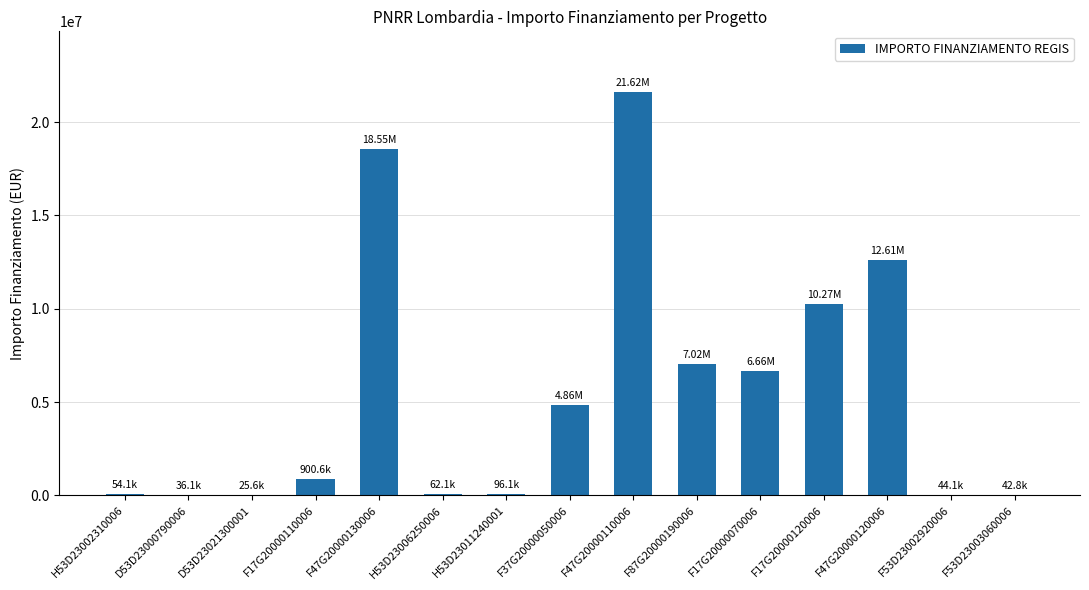

Which category has the highest value across all series?

F47G20000110006